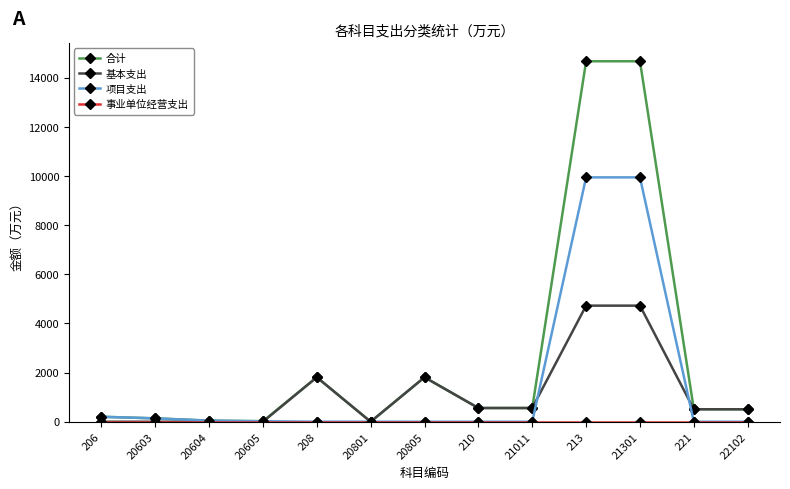

What is the total value across all series at 22102?

1015.6